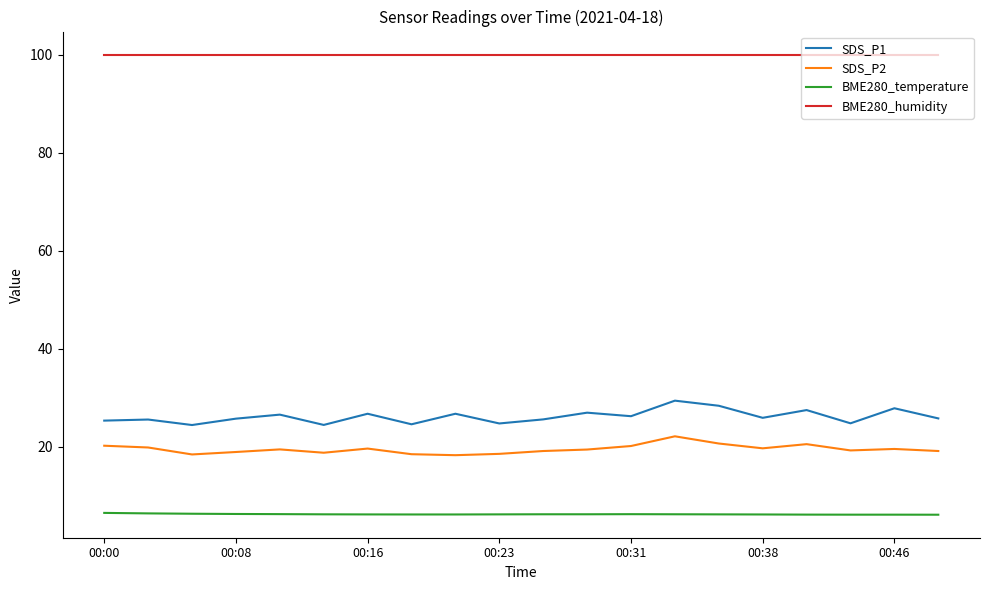

Which series has the largest range (max minus min)?

SDS_P1